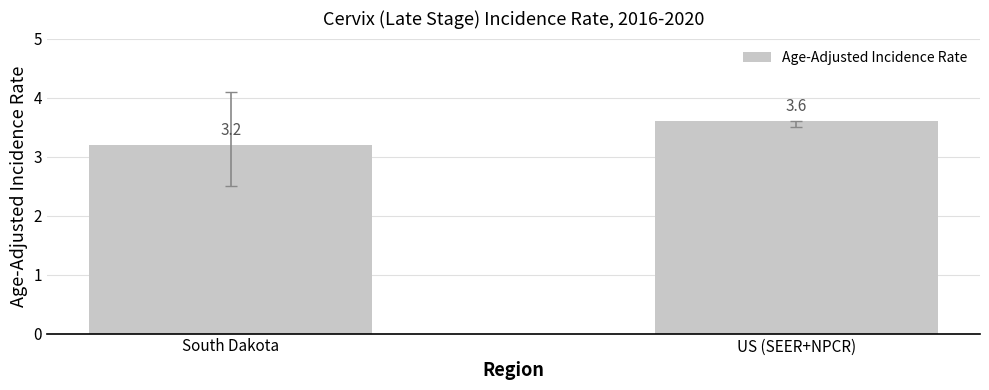

What is the difference between the values at US (SEER+NPCR) and South Dakota?

0.4